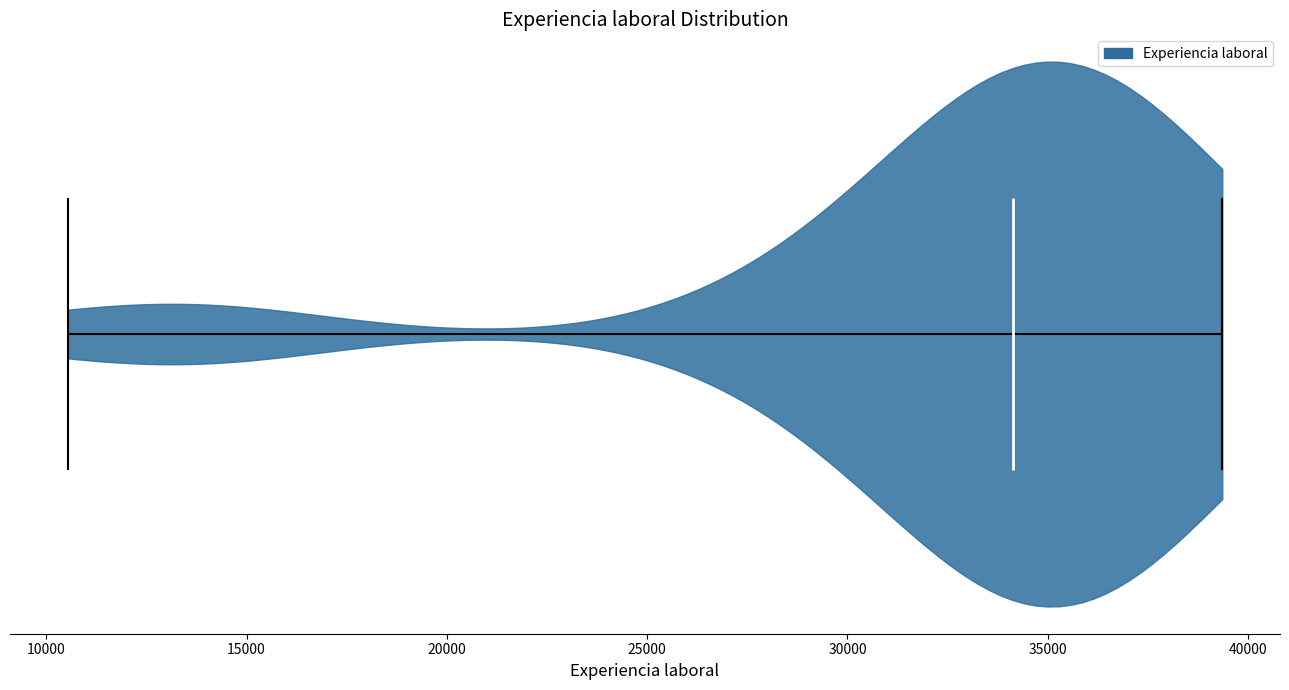

Where does the median line of the violin sit on the x-axis? The values are not printed on the chart, so give them approximately, as read against the axis.

34000